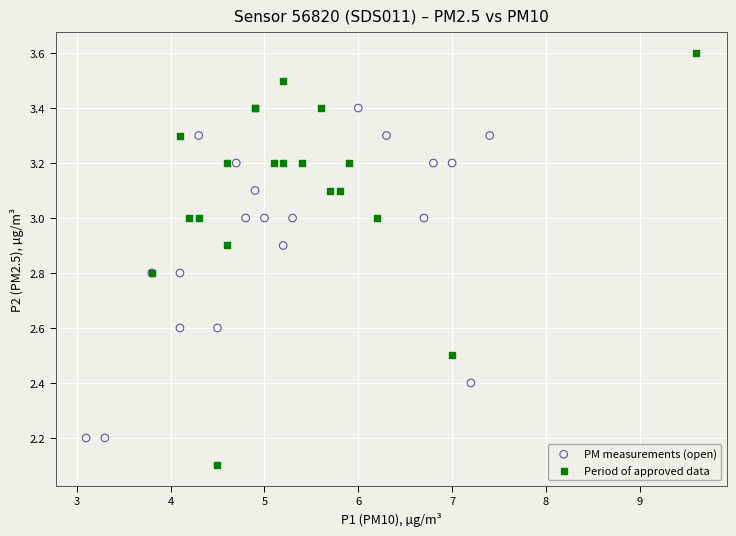

Which series reaches the minimum Y coordinate?

Period of approved data